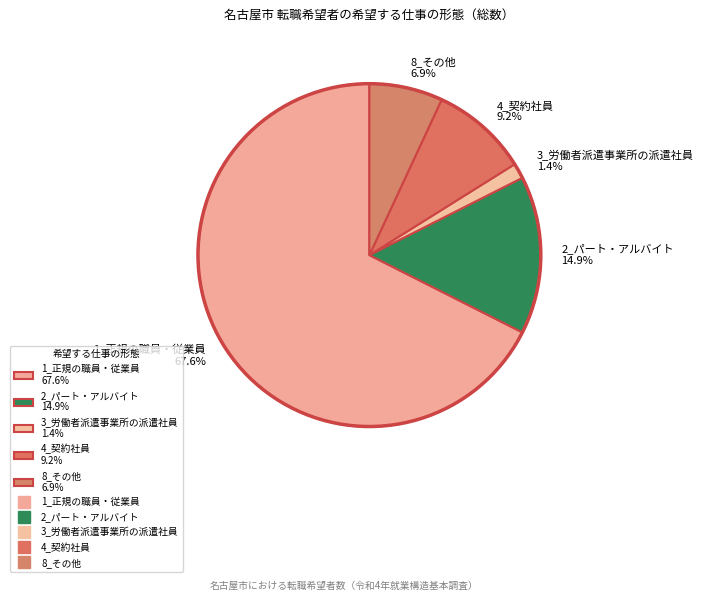

How many segments does this pie chart have?

5